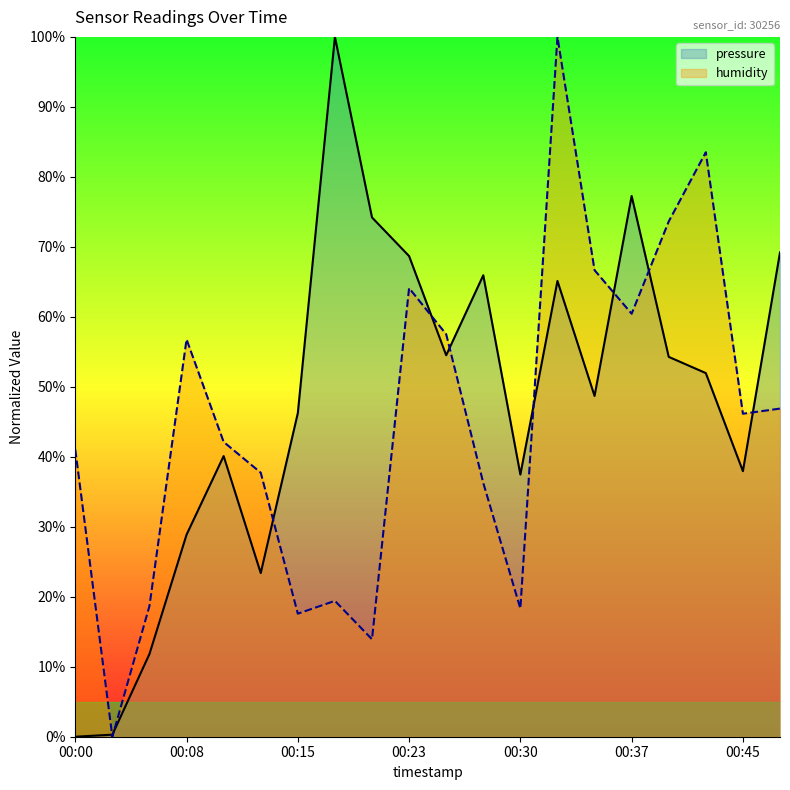

What is the maximum value for humidity?

100.0